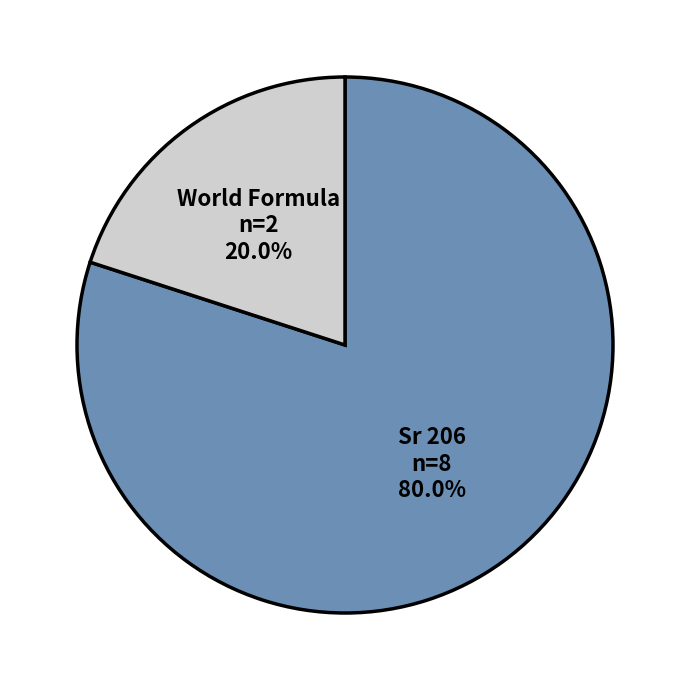

To the nearest percent, what is the average slice percentage?

50%